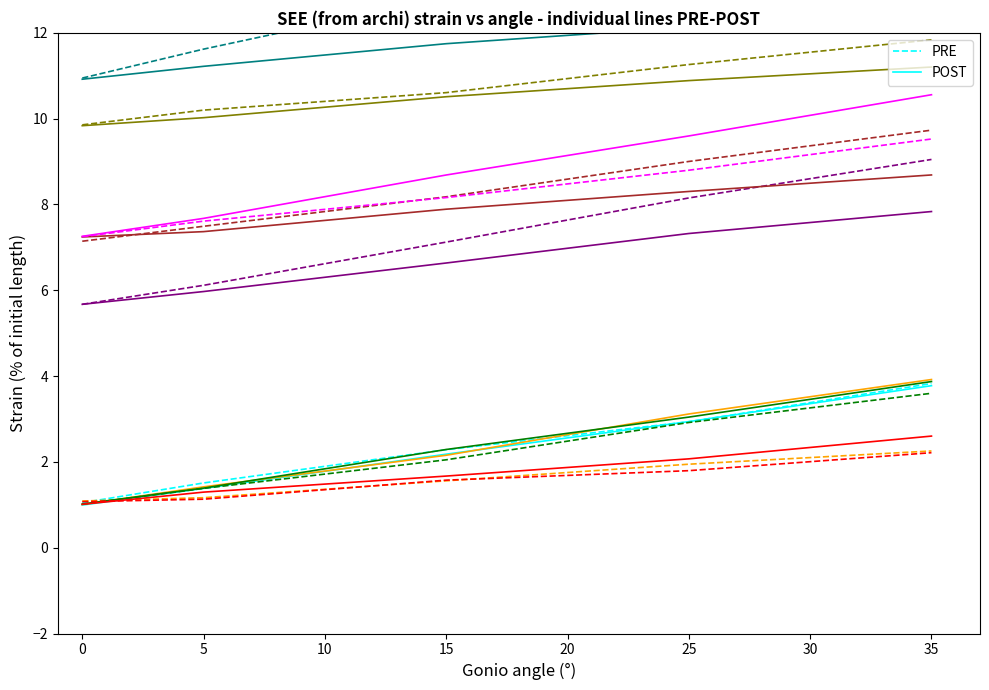

True or false: POST has a value of 1.4 at 5.

True